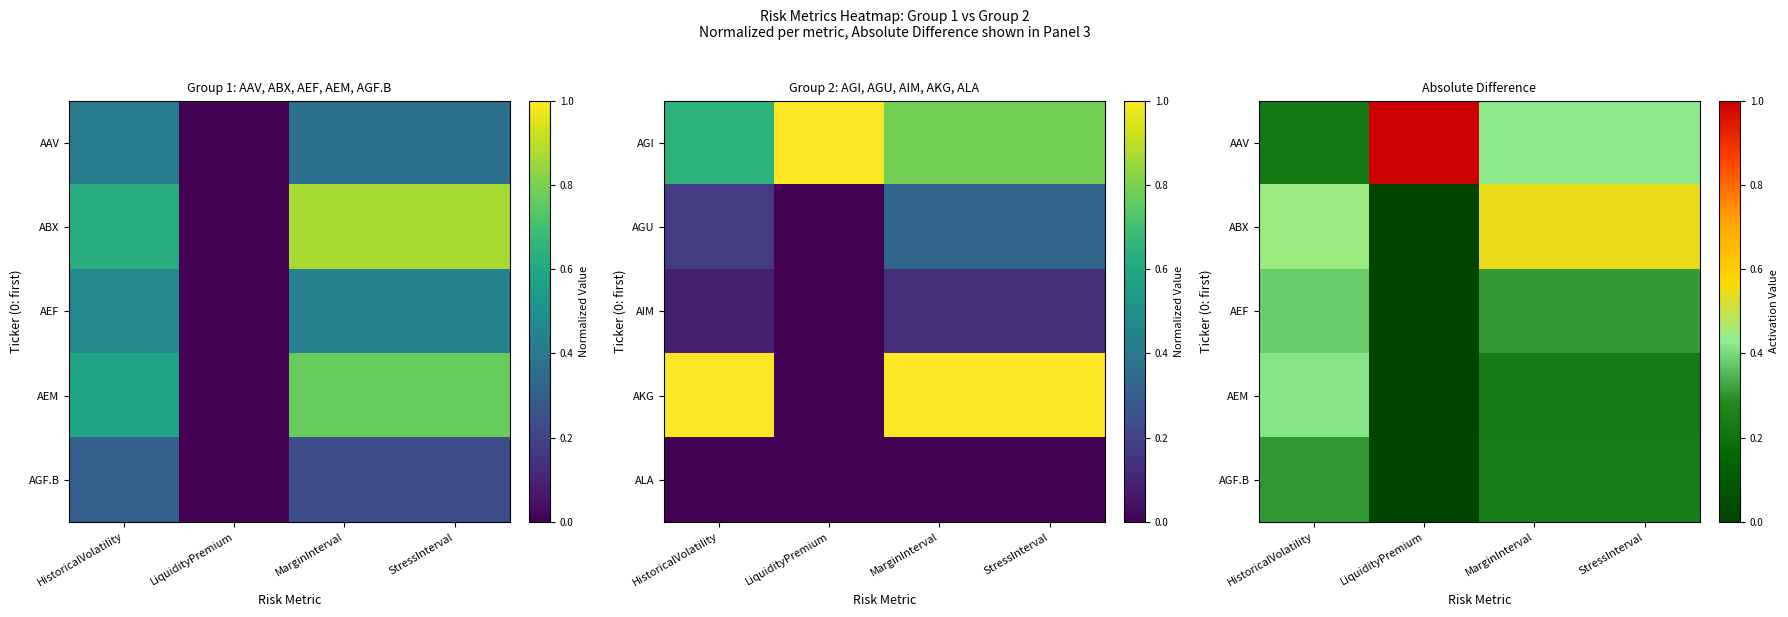

List the labels in order of AEF value, smallest first.

LiquidityPremium, MarginInterval, StressInterval, HistoricalVolatility